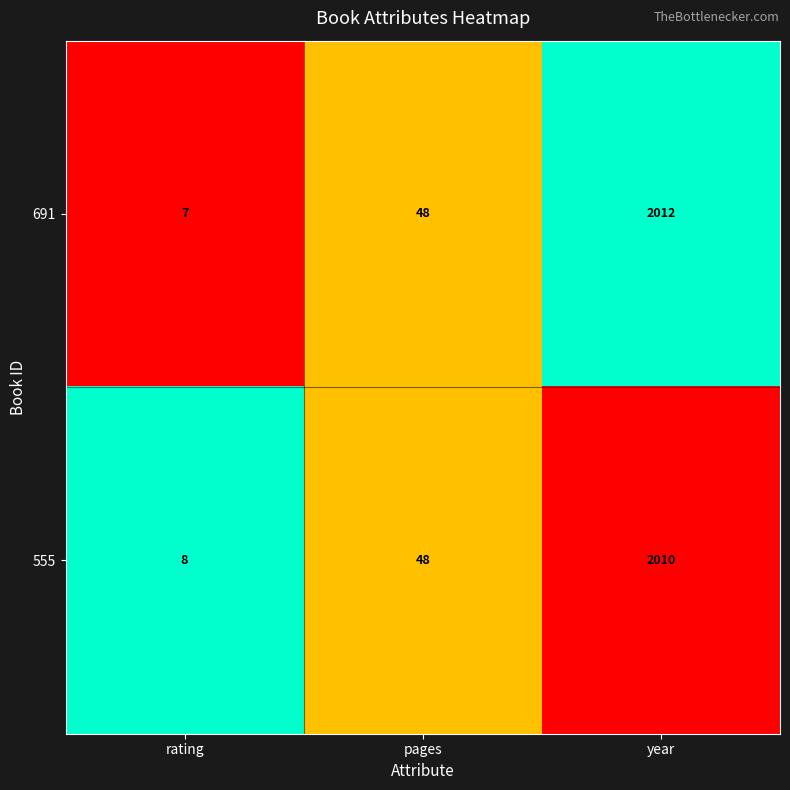

What is the minimum value for 691?

7